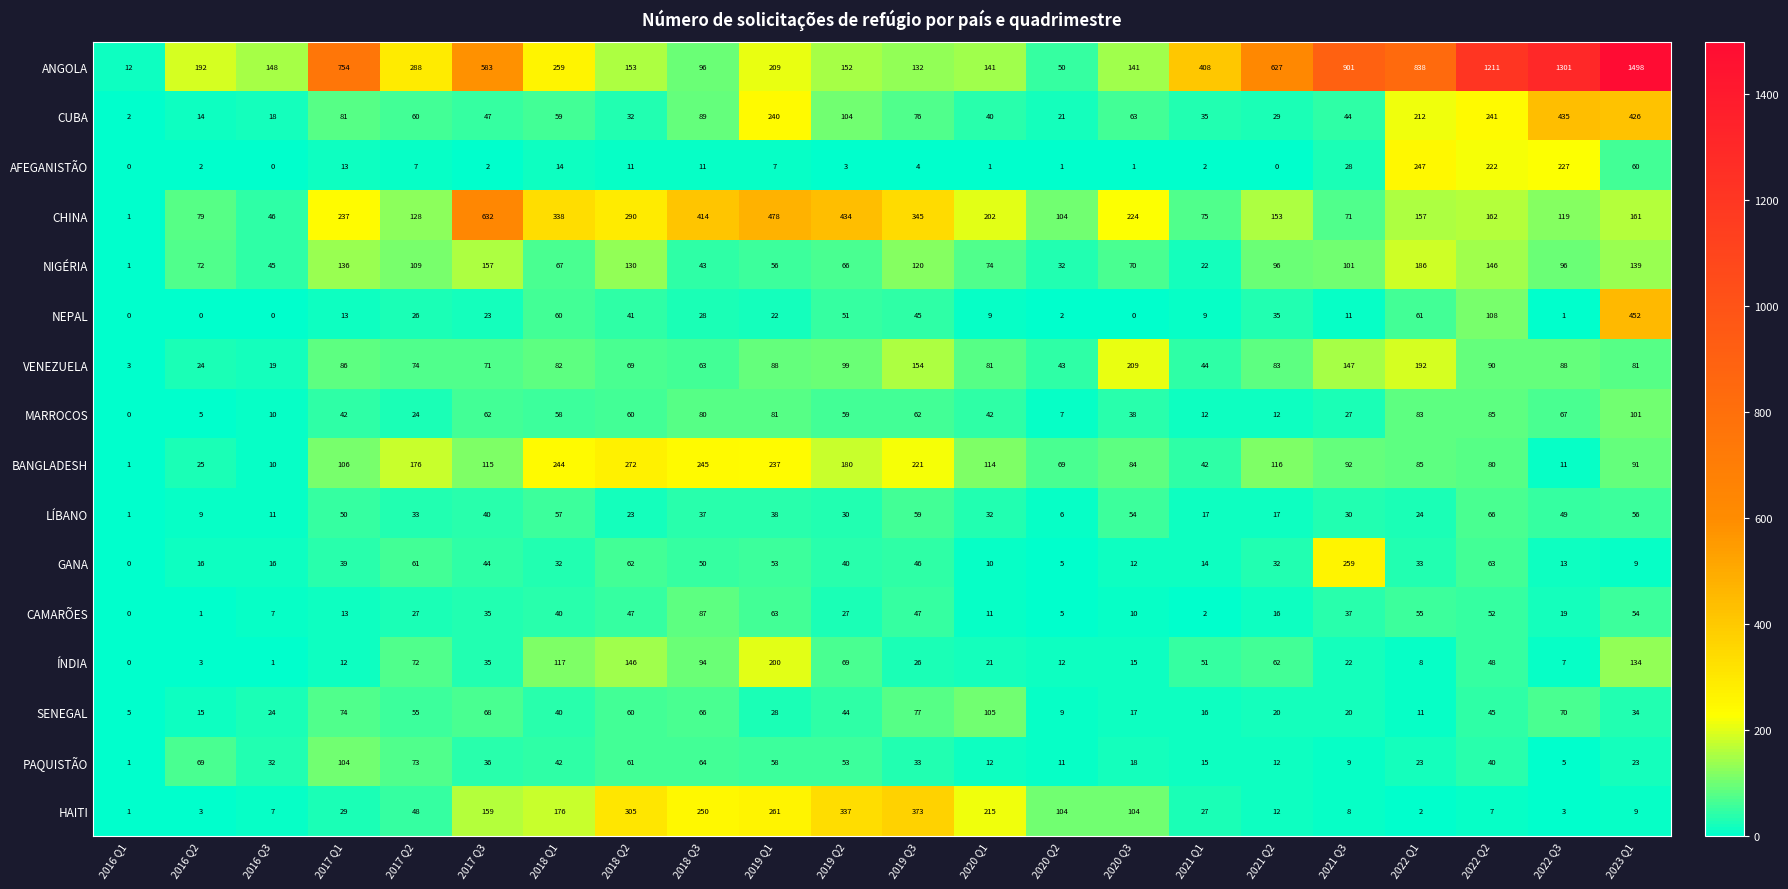

Is it true that VENEZUELA equals 44 at 2021 Q1?

True